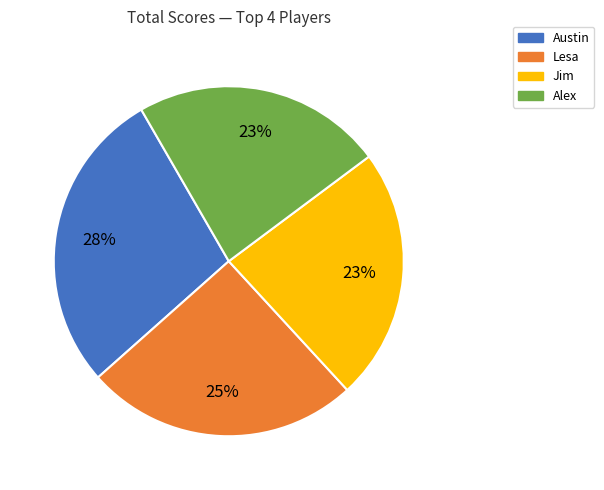

Does any single category account for the majority?

No